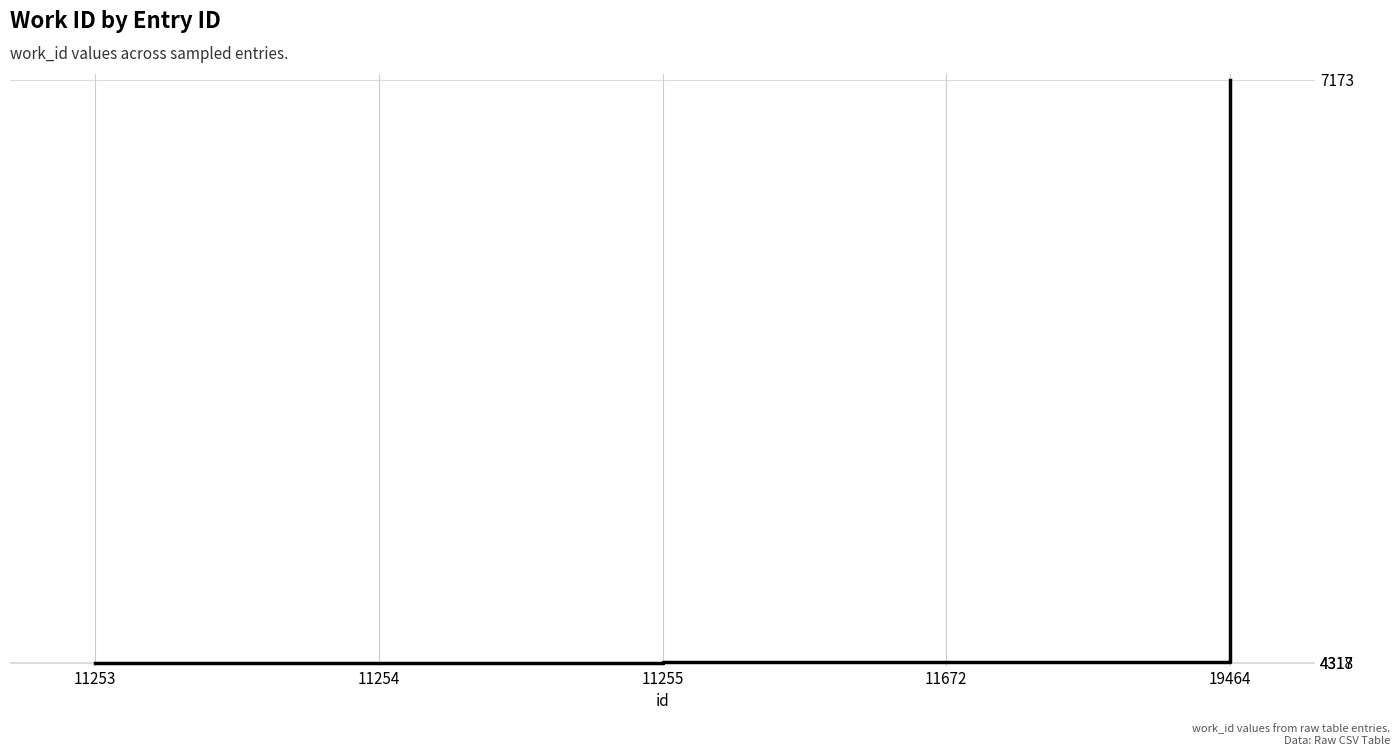

What is the difference between the maximum and second lowest values?

2856